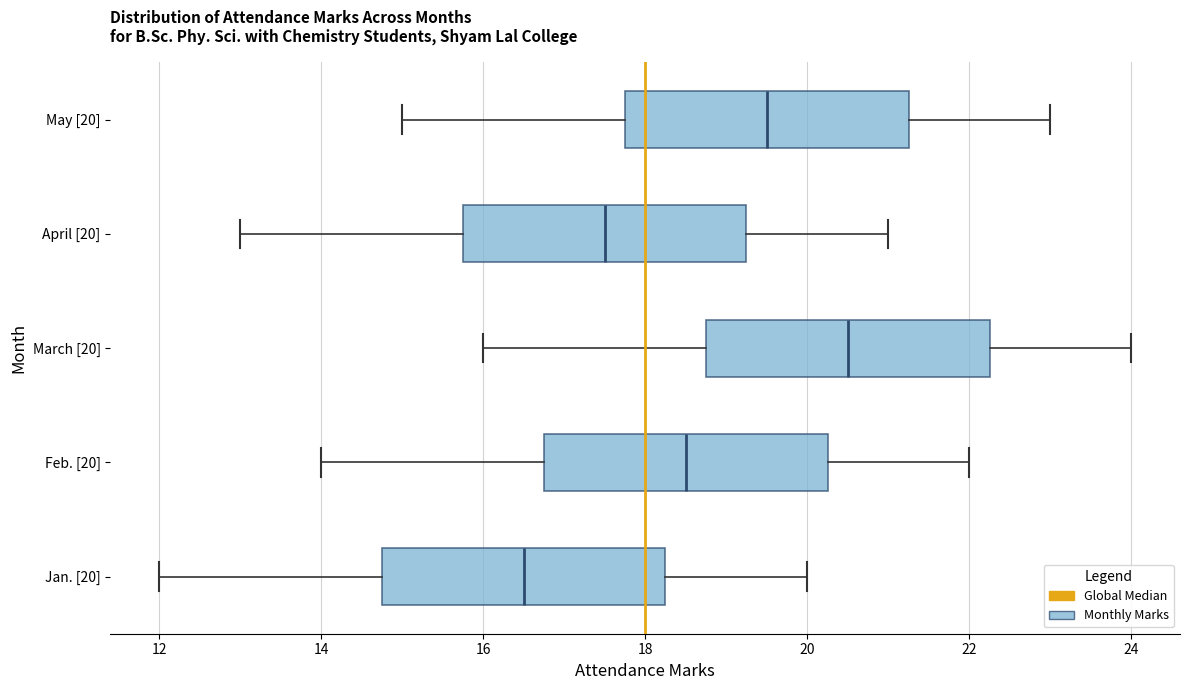

Which box has the furthest to the right median line?

March [20]